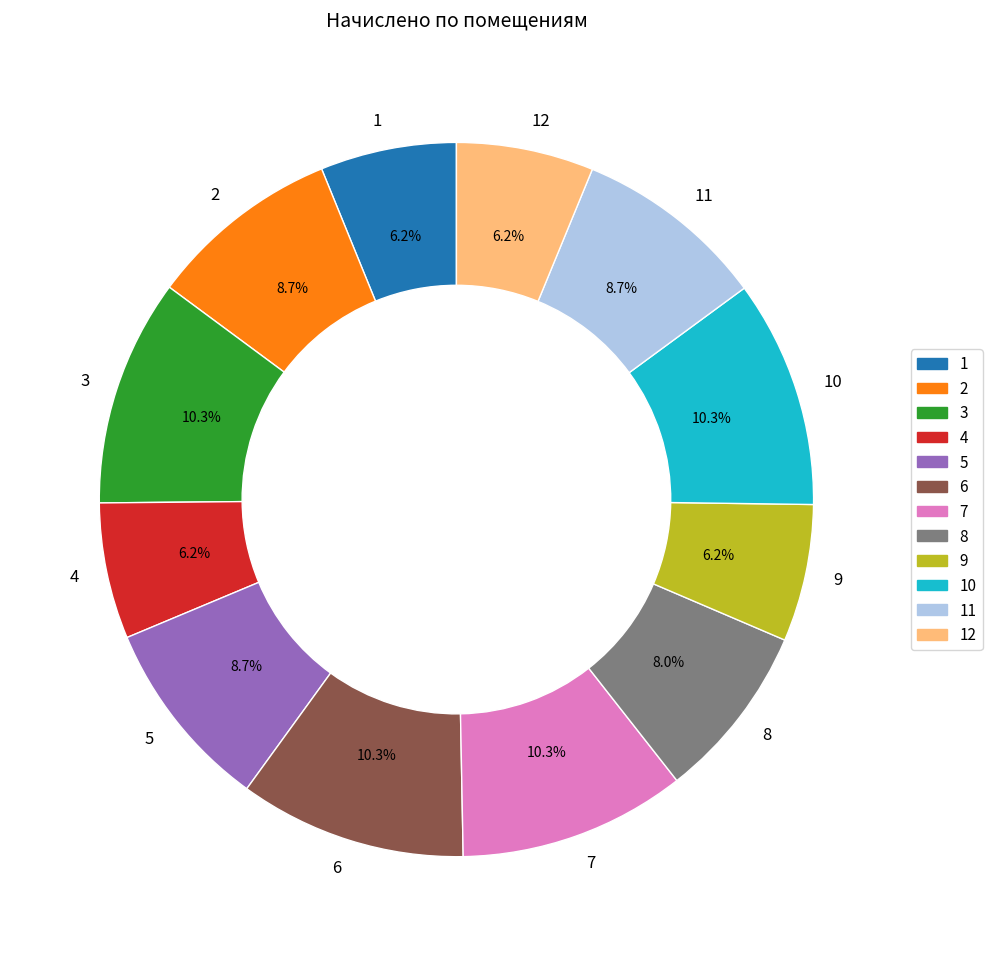

To the nearest percent, what is the average slice percentage?

8%